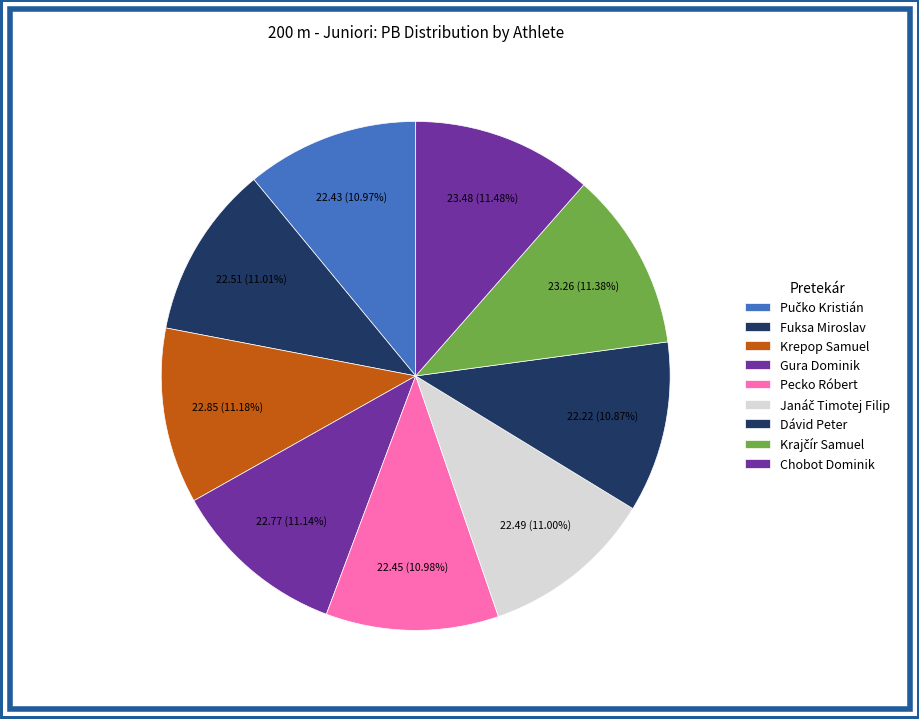

Which category has the smallest portion of the pie?

Dávid Peter